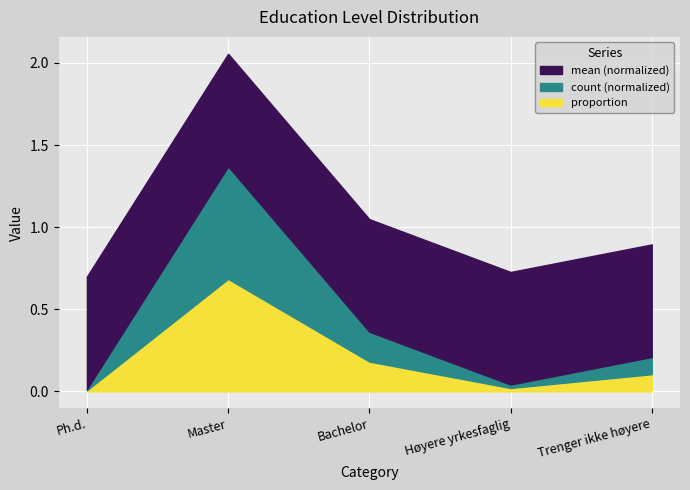

In proportion, how many points are lower than both neighbors (excluding endpoints)?

1